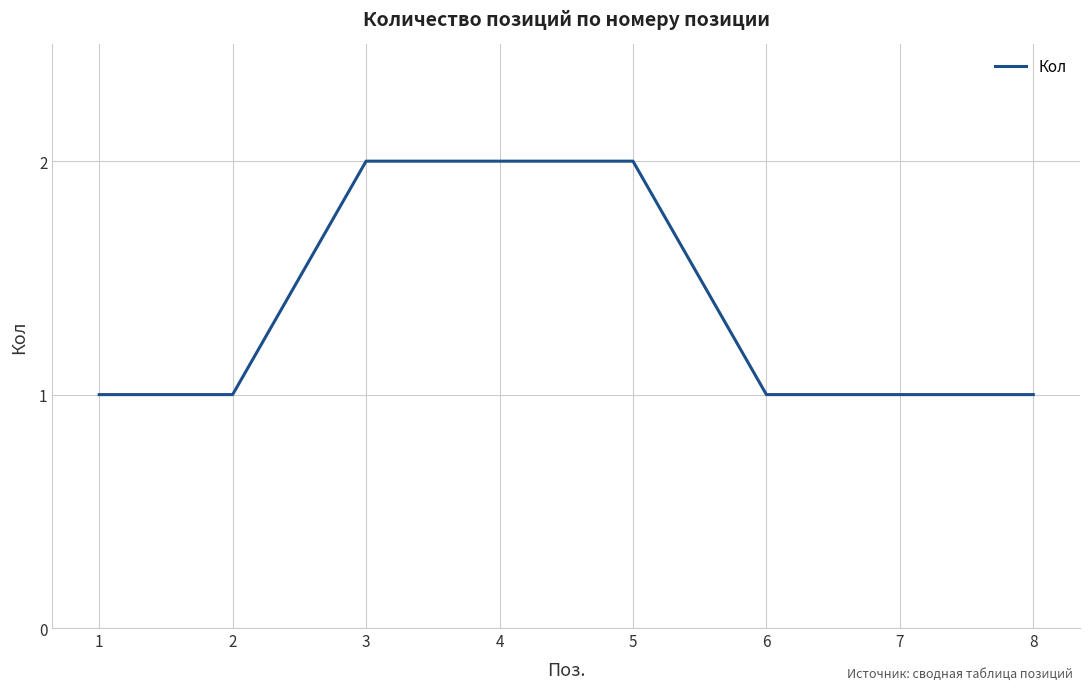

The value at 1 is 1. True or false?

True